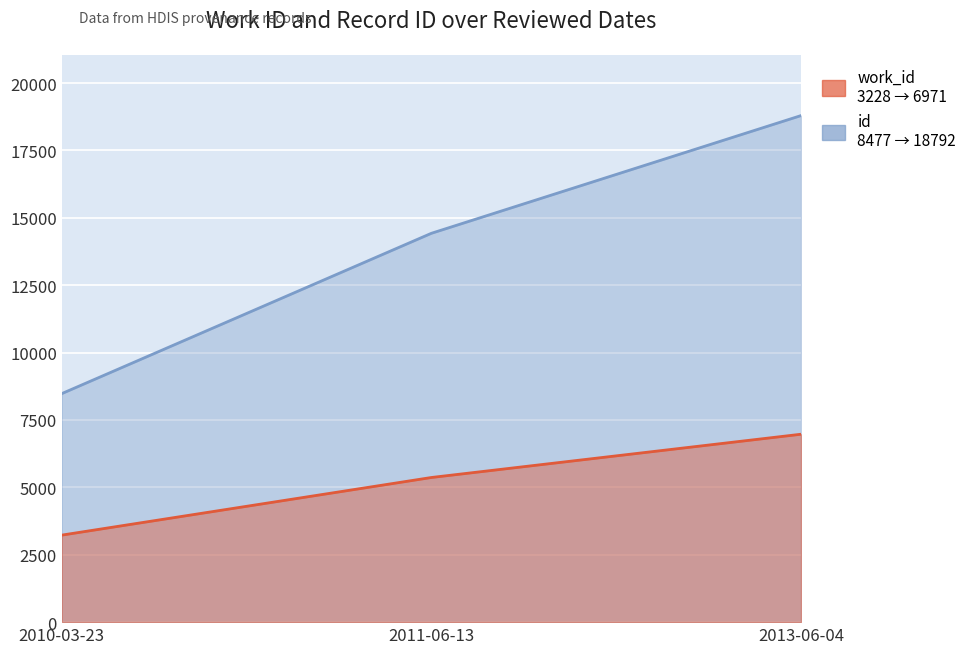

Does the chart display data point markers on the line(s)?

No